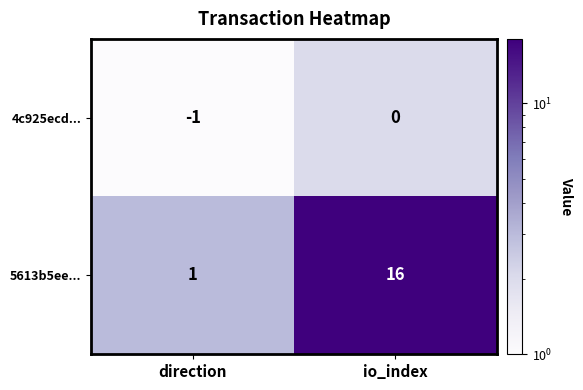

How many data points does each series have?

2